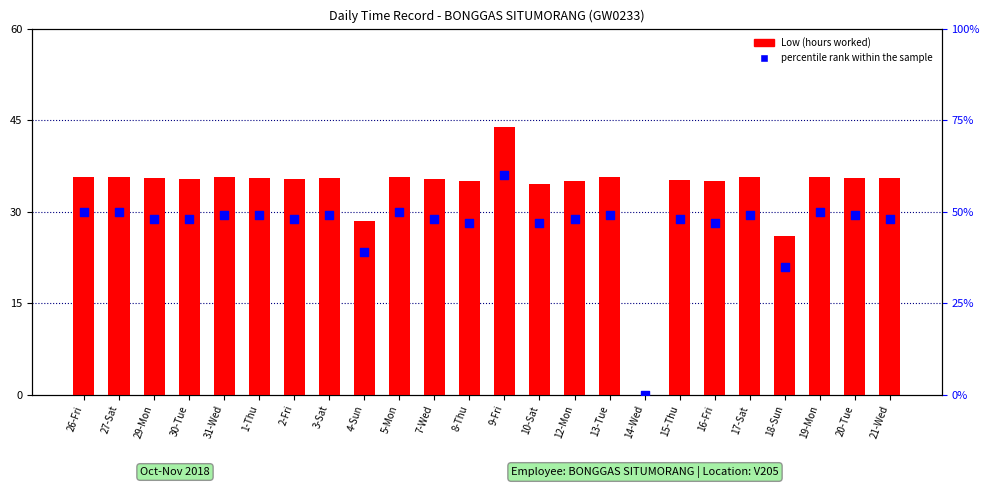

What is the change in value from 26-Fri to 8-Thu?

-3